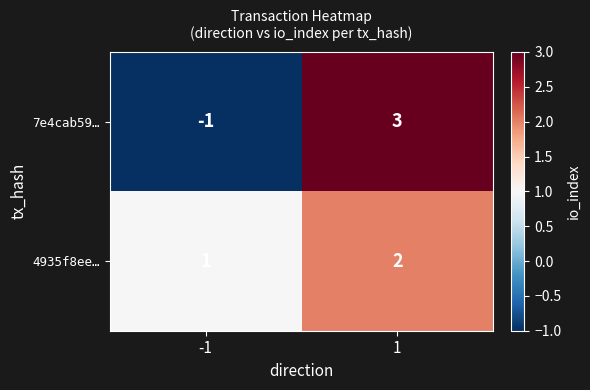

Reading left to right, list all the values displayed in this chart.

7e4cab59…: -1	3
4935f8ee…: 1	2